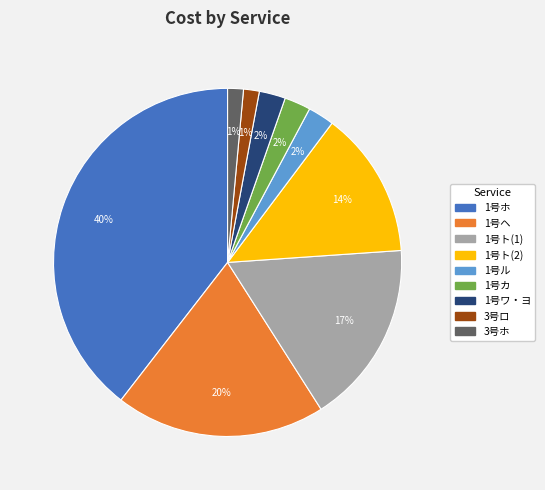

Between 1号カ and 1号ト(1), which is larger?

1号ト(1)